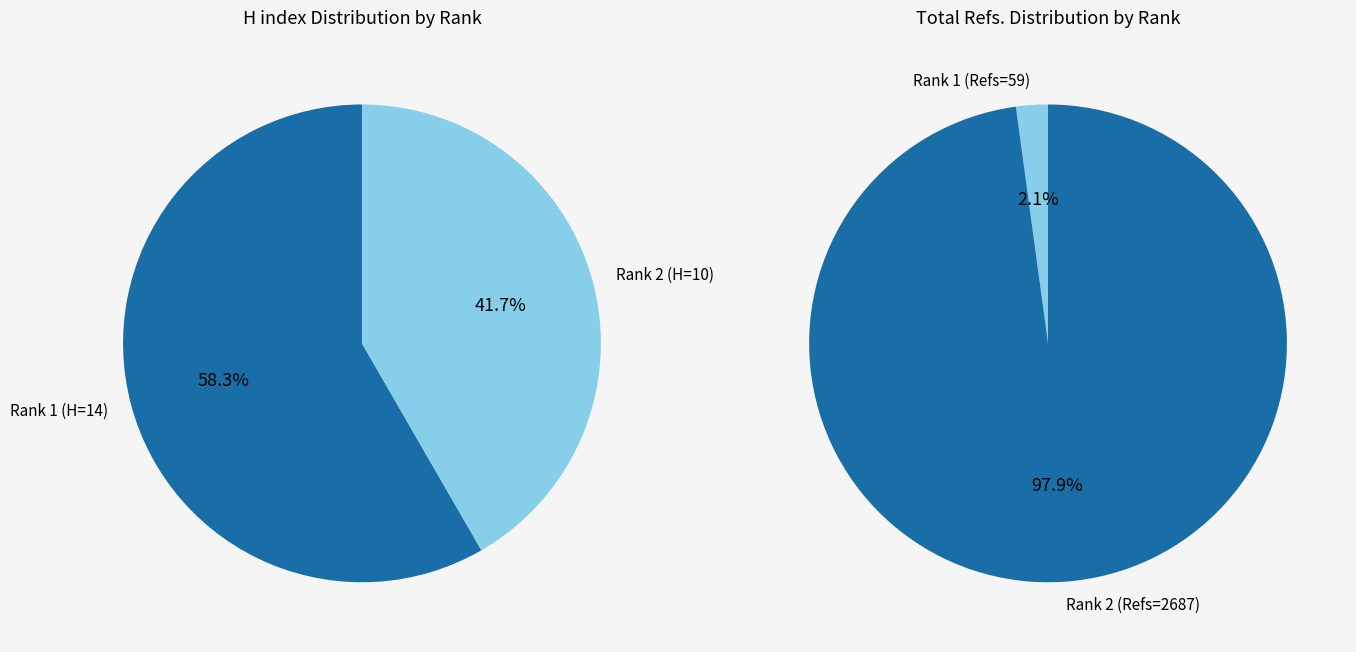

To the nearest percent, what percentage of the pie is Rank 2?

42%